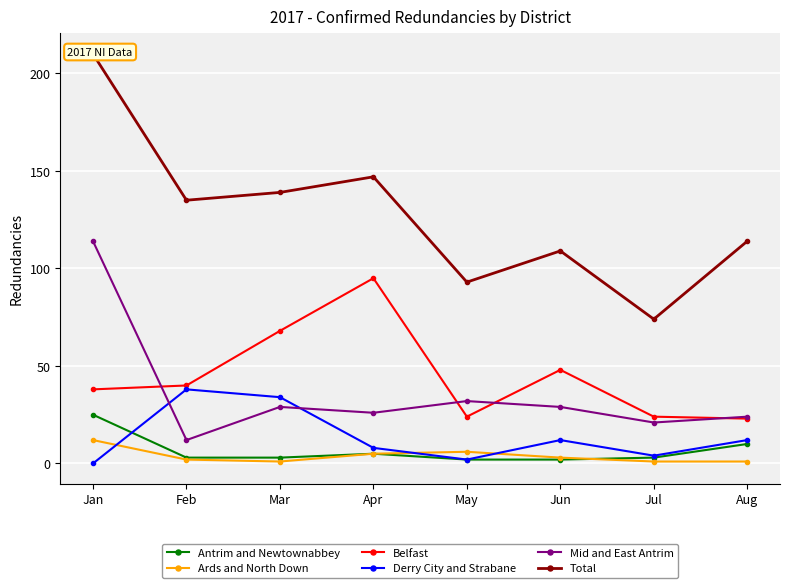

How many values in the Total series are below 135?

4